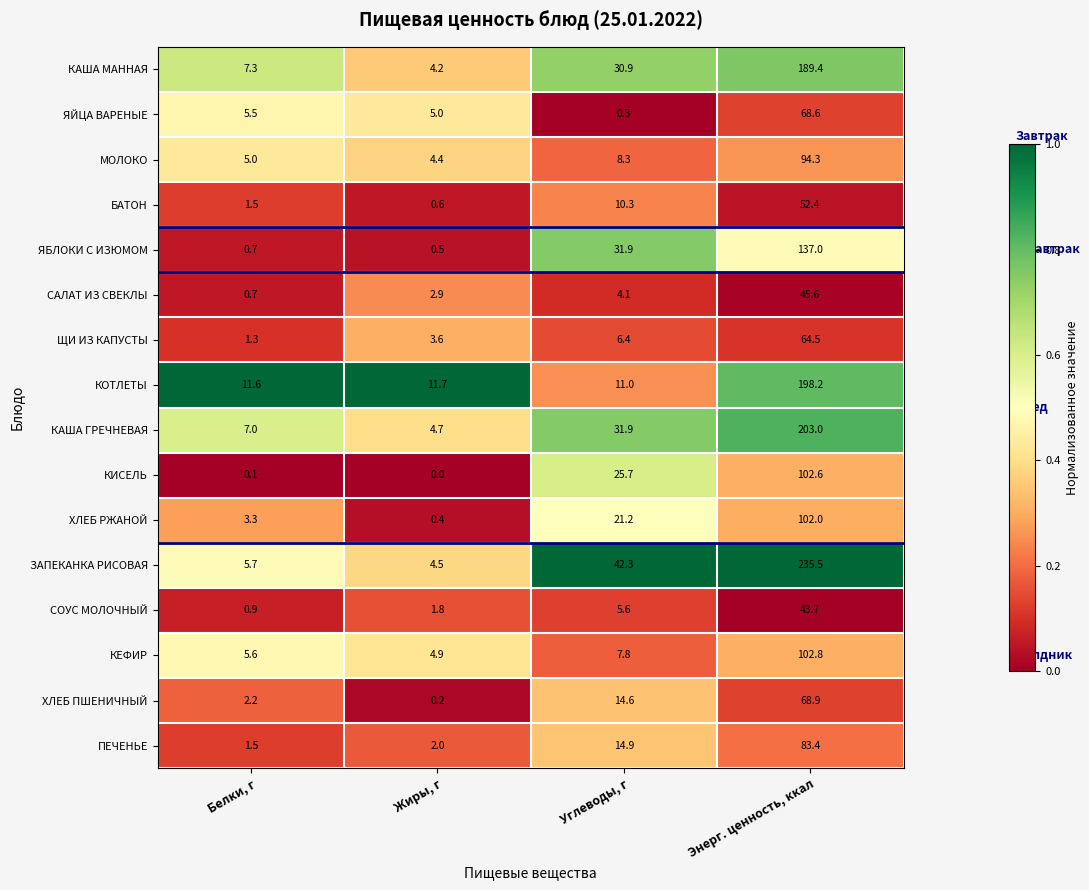

What is the difference between the second highest and second lowest values in the ХЛЕБ РЖАНОЙ series?

17.9